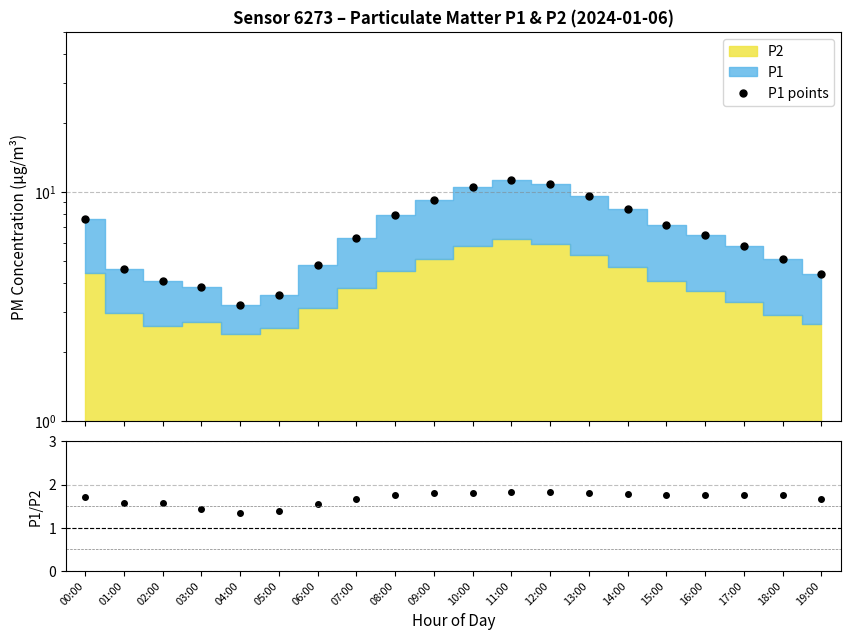

Between 09:00 and 10:00, which series saw the biggest shift?

P1 points